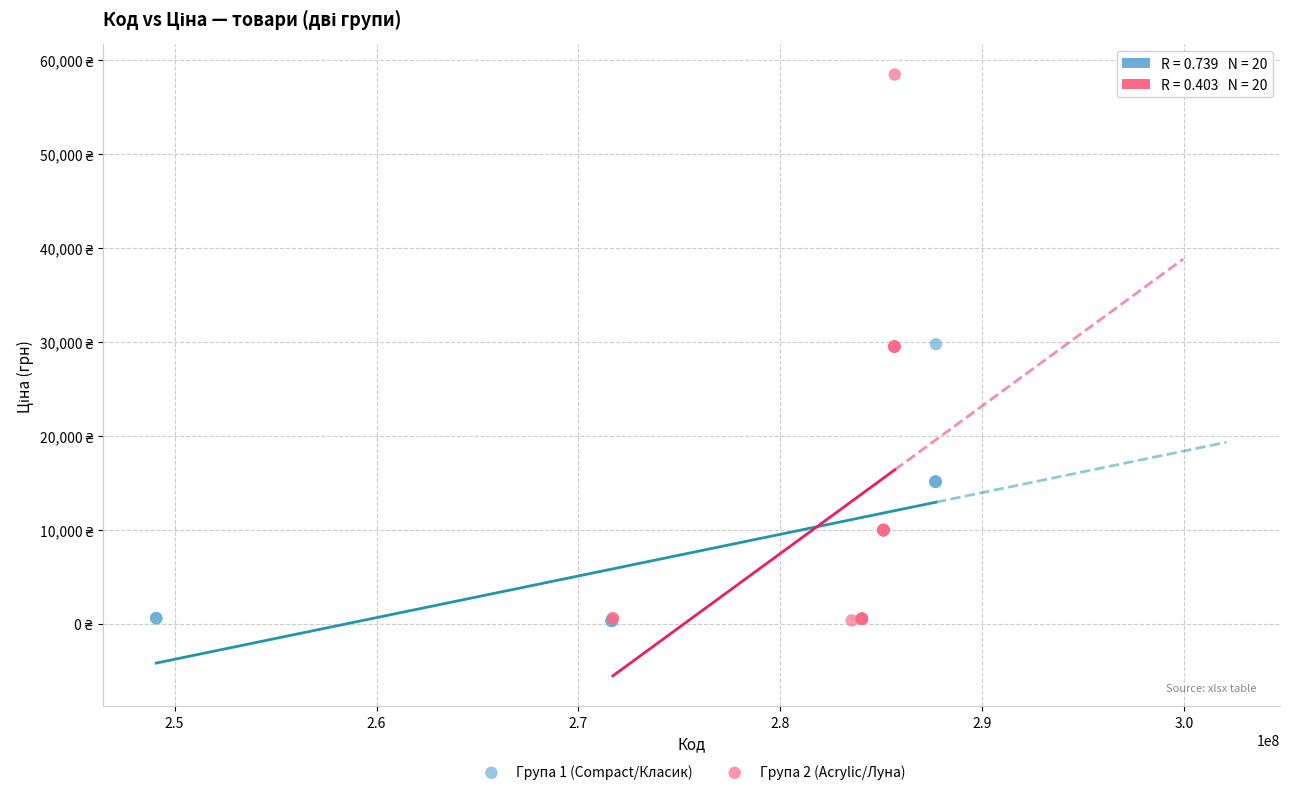

What are all the series names shown in the legend?

Група 1 (Compact/Класик), Група 2 (Acrylic/Луна)